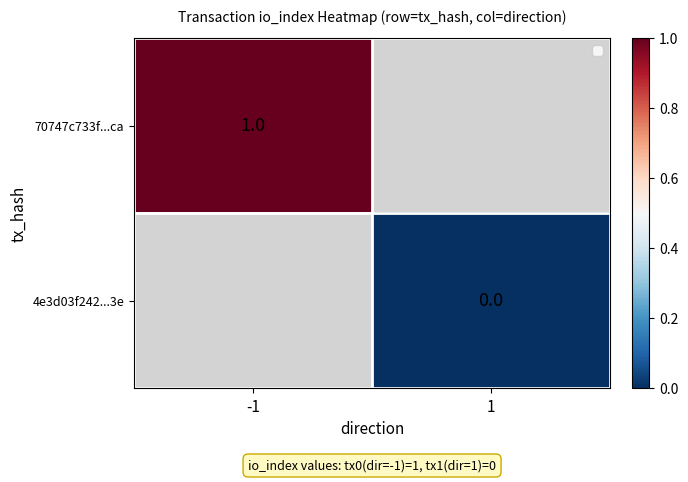

At how many categories does at least one series exceed 0?

1